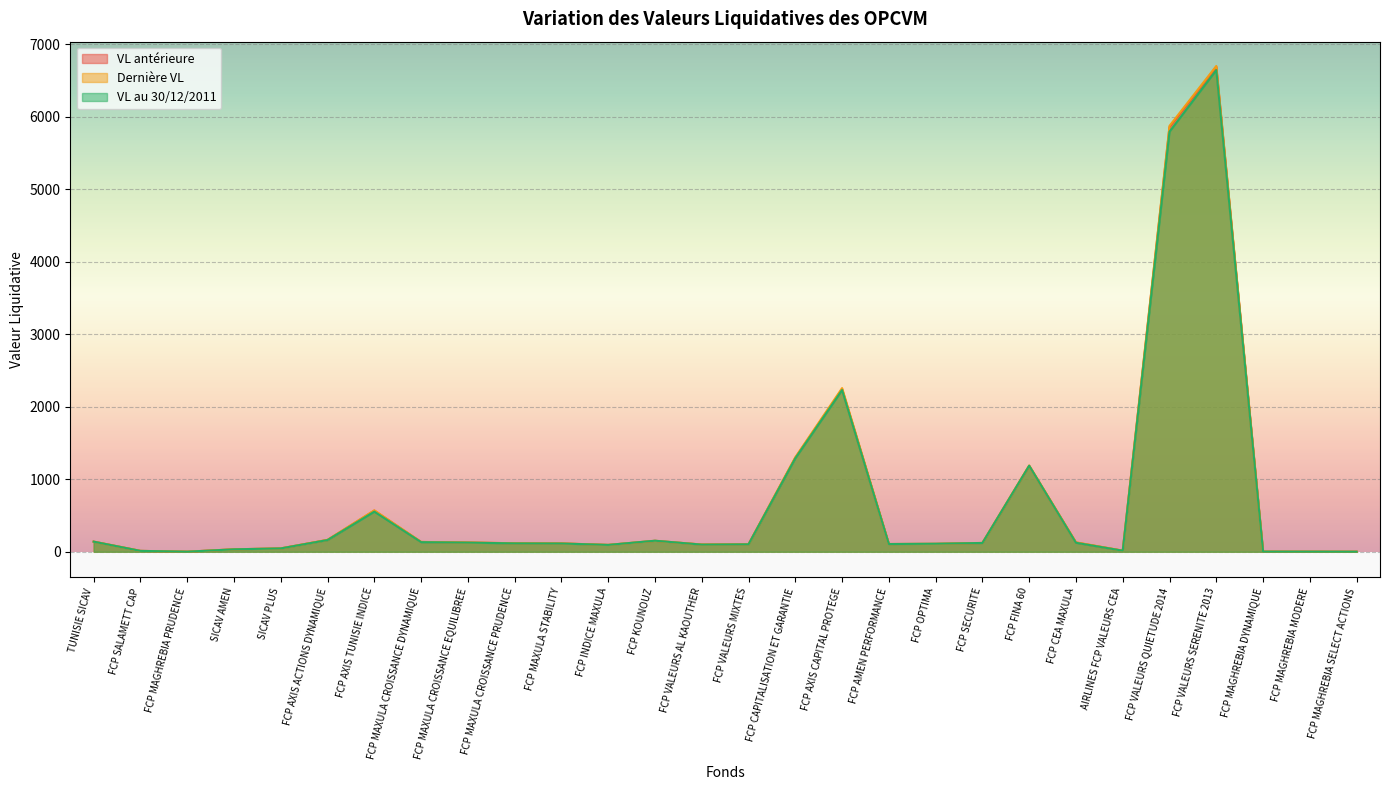

What is the approximate value of VL antérieure at FCP VALEURS AL KAOUTHER?

99.9